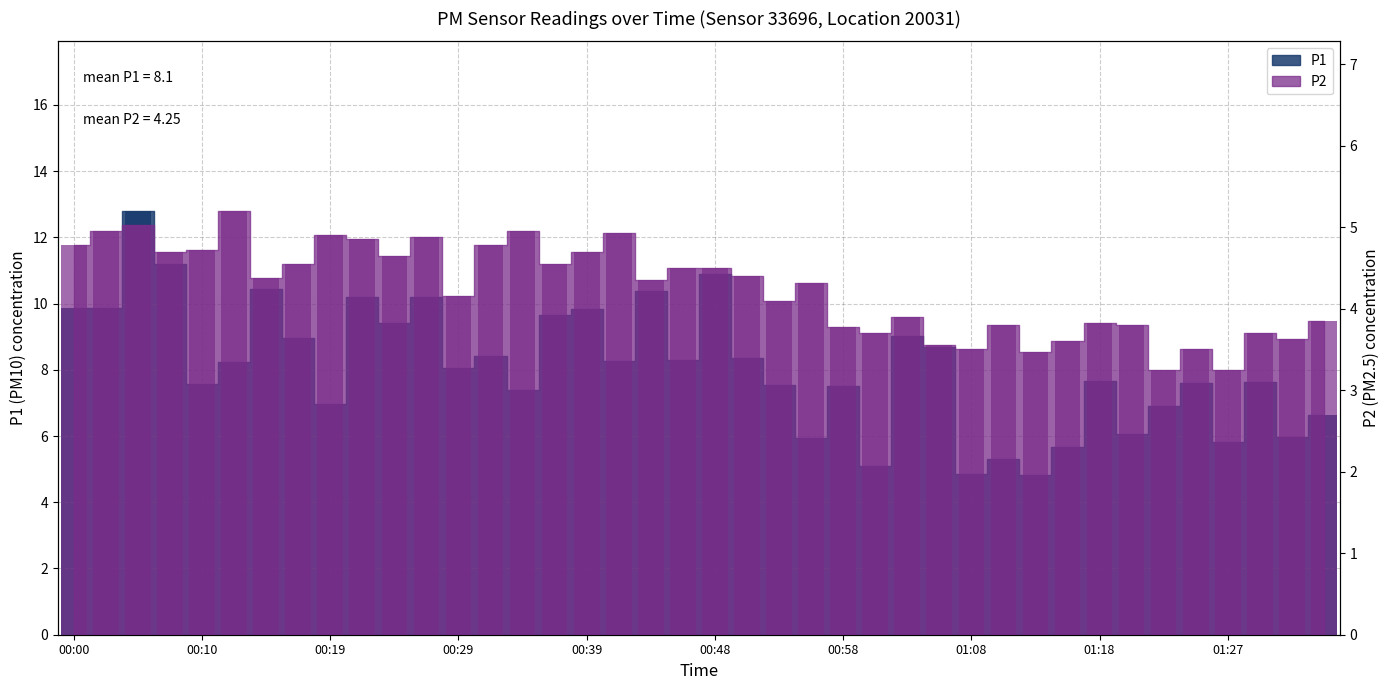

True or false: P2 has a value of 4.9 at 00:19.

True